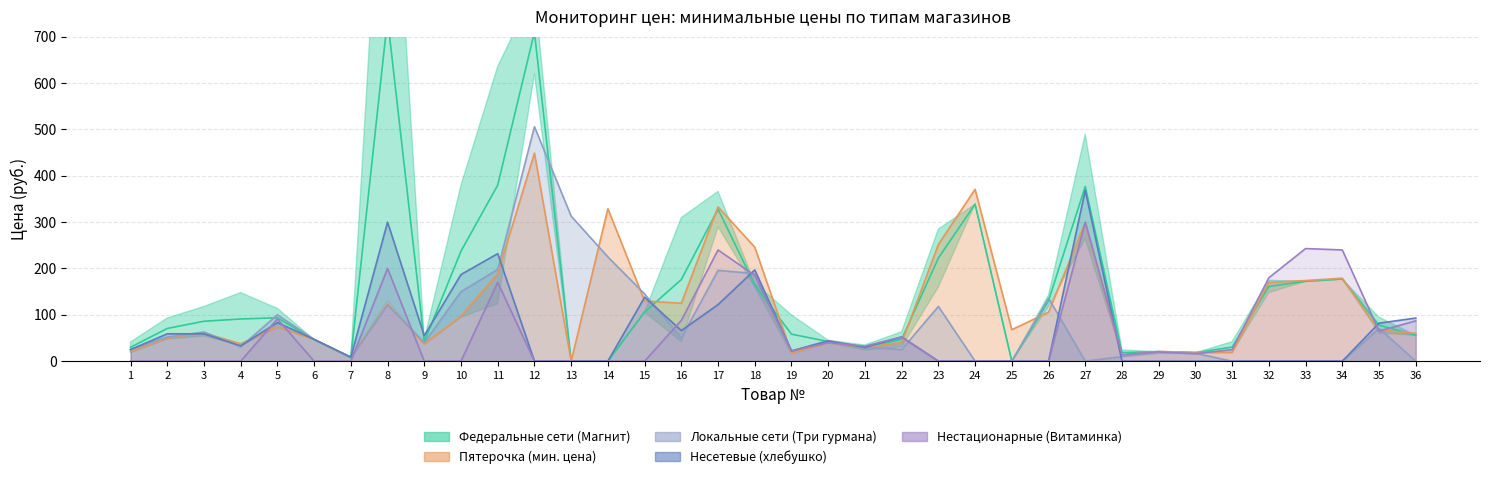

What is the maximum value for Пятерочка Мин?

449.0